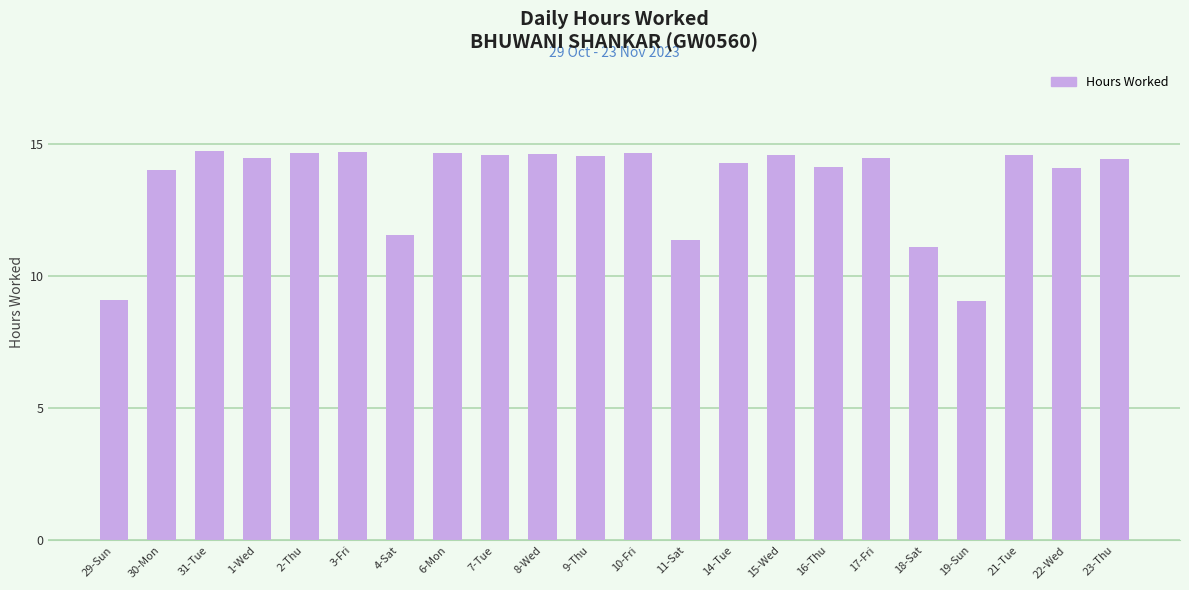

What is the maximum value shown in the chart?

14.8